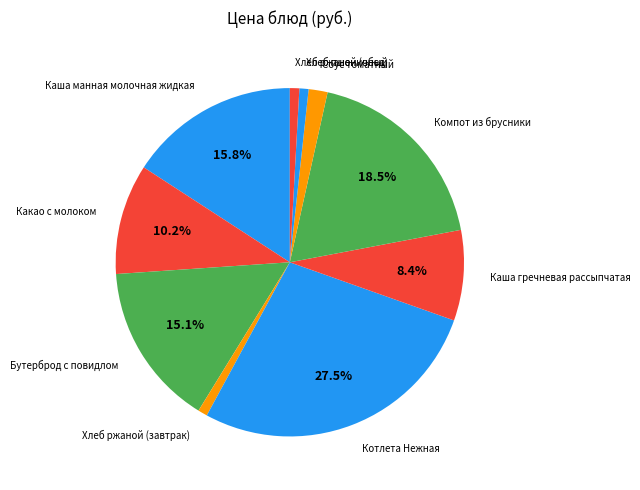

True or false: Хлеб ржаной (обед) accounts for 1% of the total.

True